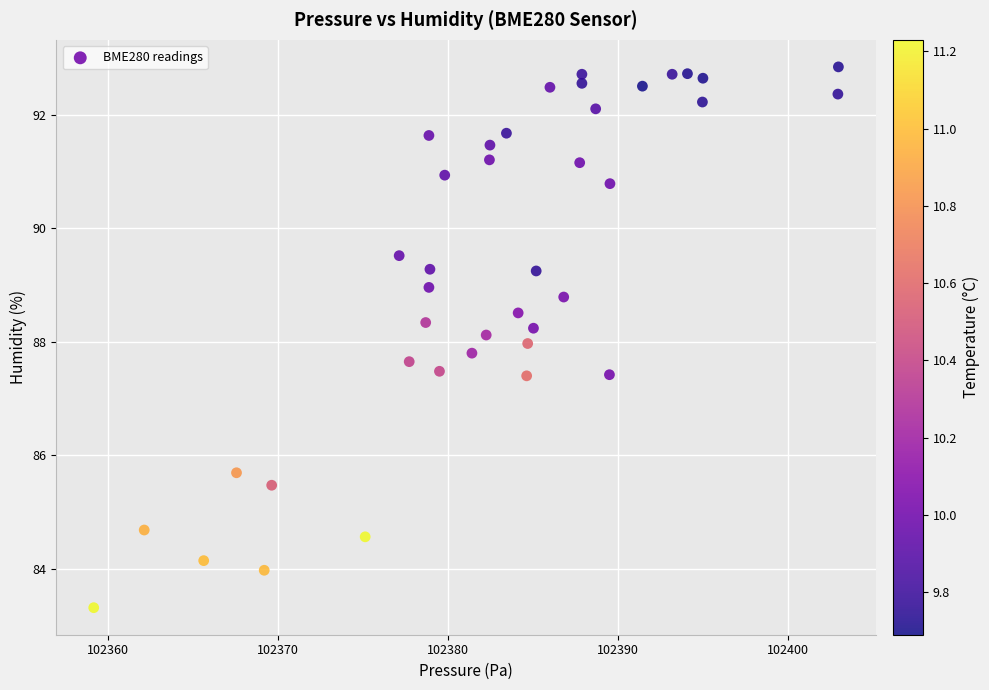

What is the range of Y values (max minus min)?

9.5